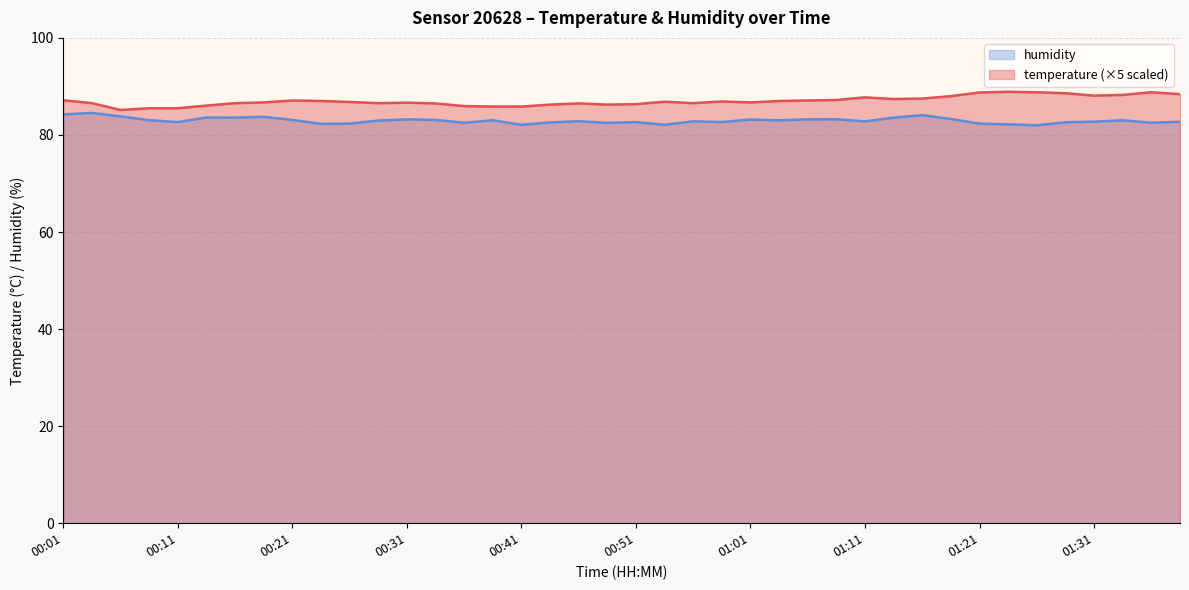

How many series are shown in this chart?

2